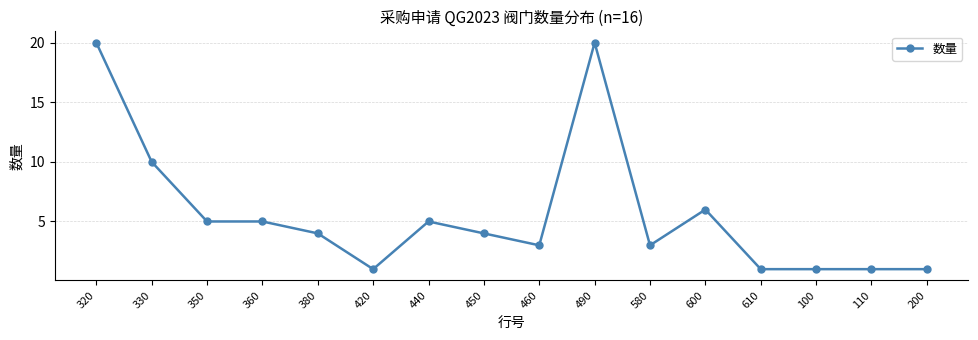

What is the smallest value displayed?

1